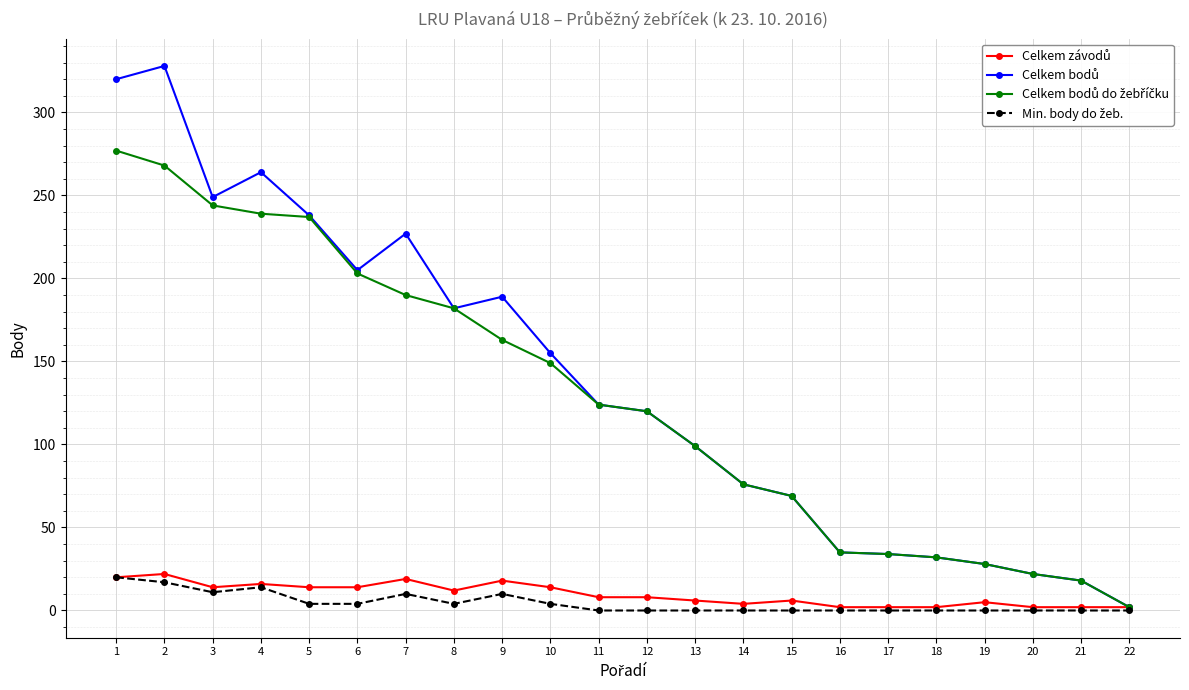

What is the greatest value displayed?

328